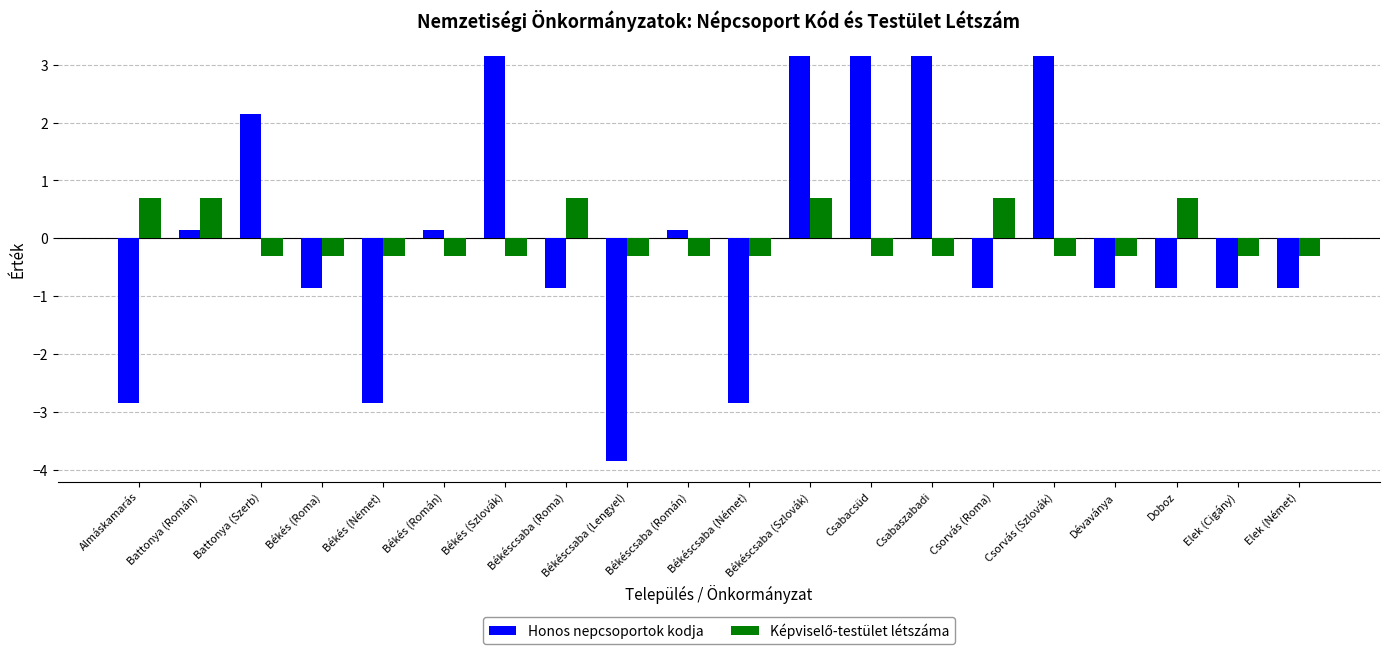

What value does the Honos nepcsoportok kodja series have at Dévaványa?

-0.8